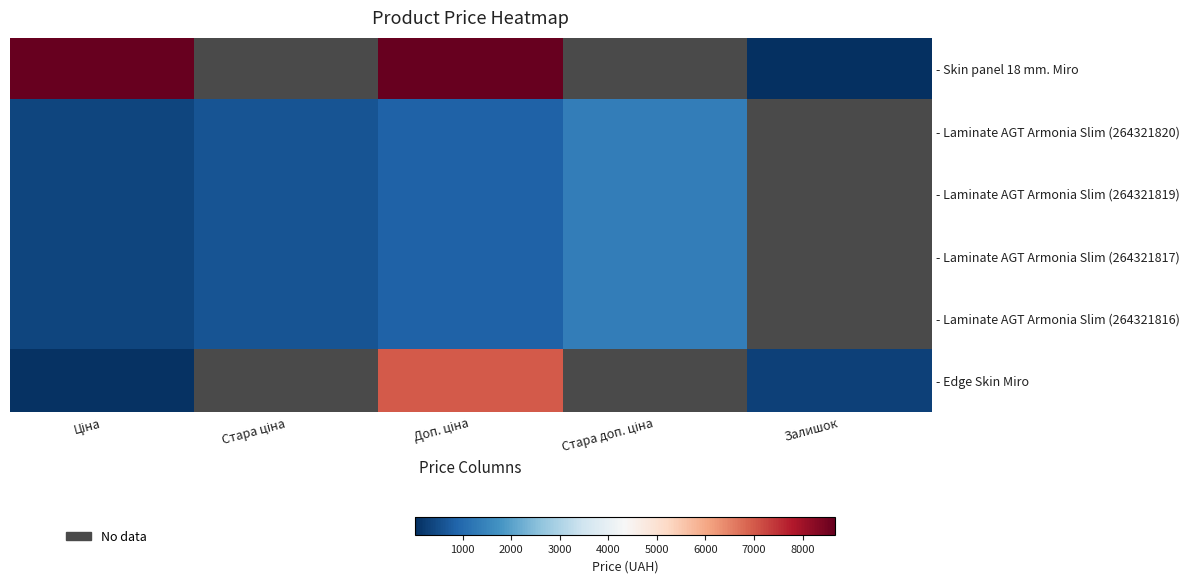

The value of - Laminate AGT Armonia Slim (264321816) at Стара ціна is 615.1. True or false?

True